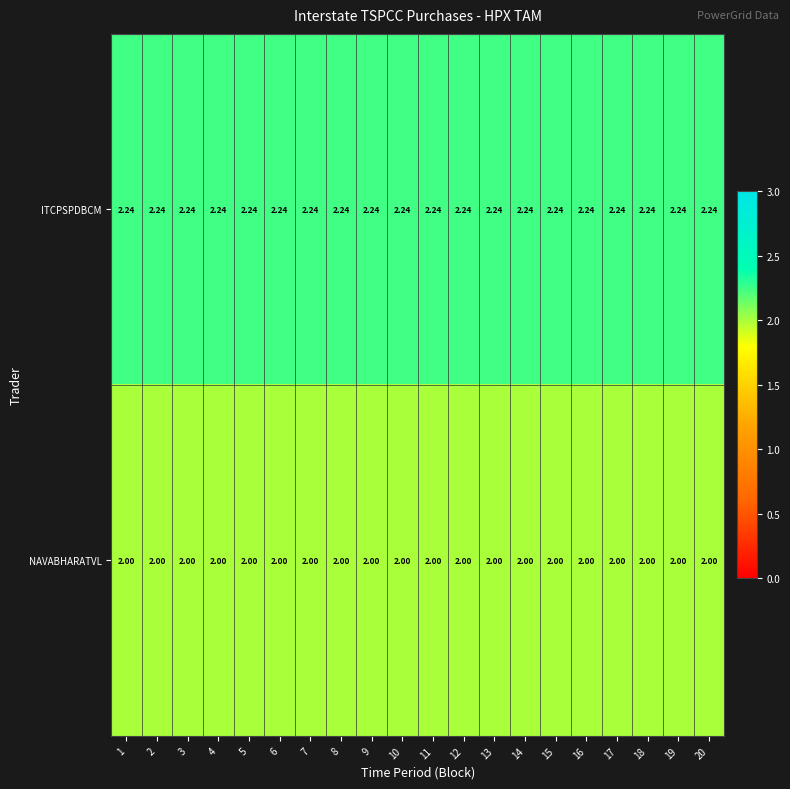

Is the value of ITCPSPDBCM at 6 greater than the value of NAVABHARATVL at 11?

Yes